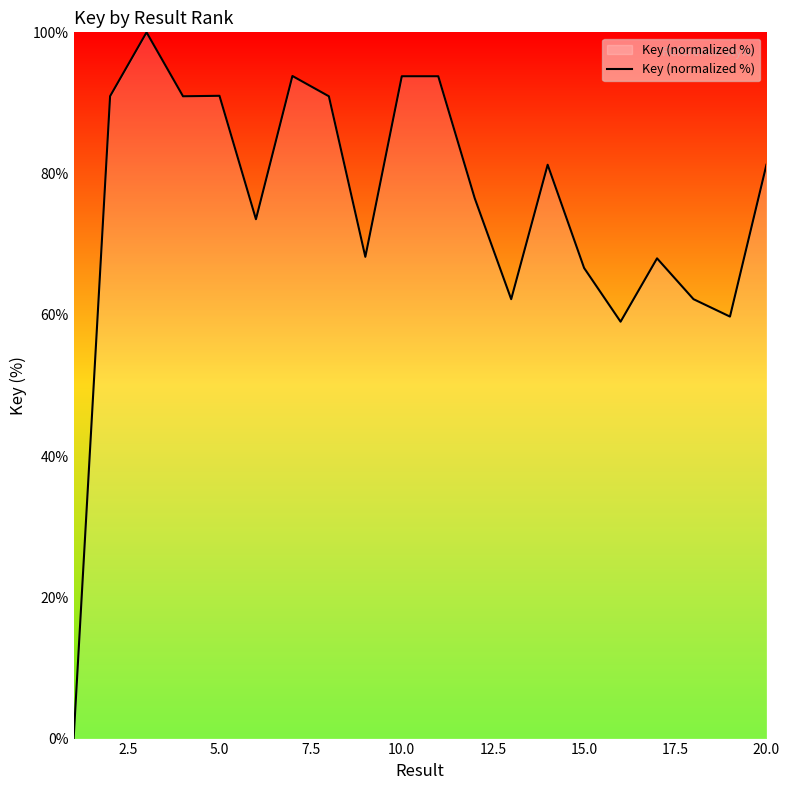

True or false: there are more than 1 points higher than both neighbors.

True